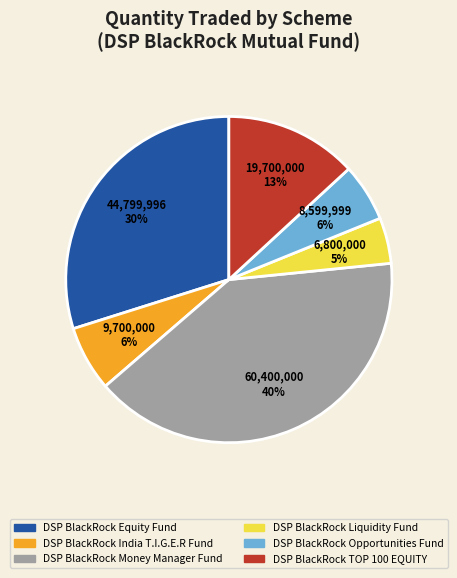

To the nearest percent, what is the combined percentage of DSP BlackRock Opportunities Fund and DSP BlackRock India T.I.G.E.R Fund?

12%